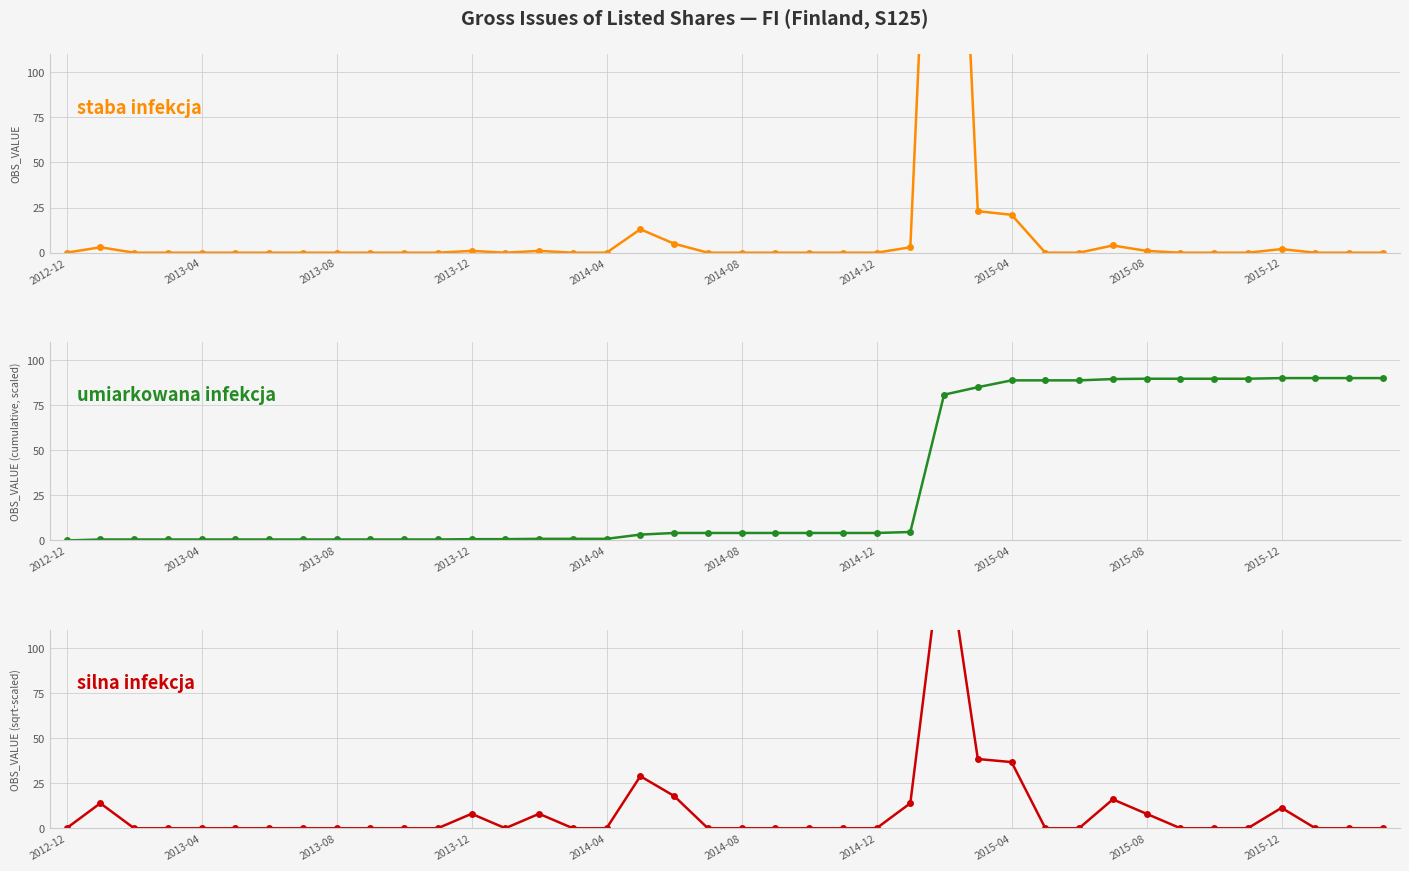

What is the value of the umiarkowana infekcja point at the 4th from the left?

0.5